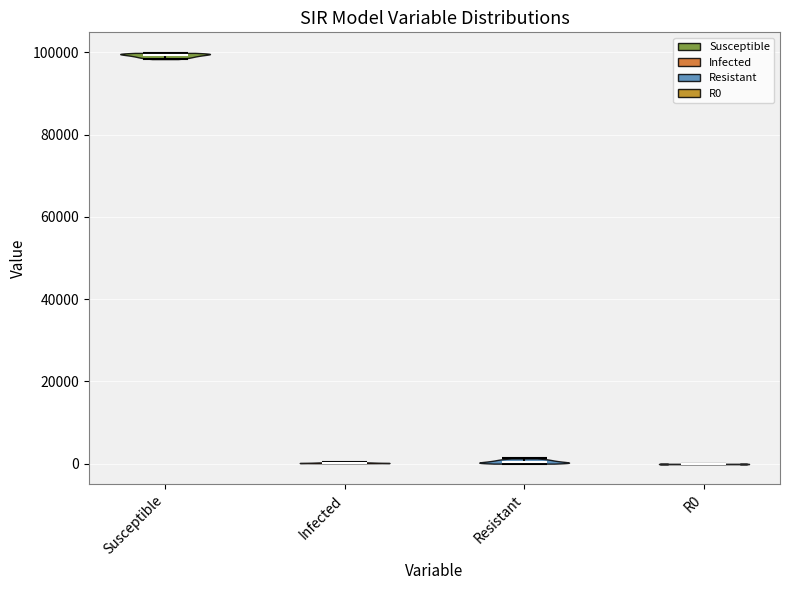

What is the lowest point the violin for Resistant reaches on the y-axis? The values are not printed on the chart, so give them approximately, as read against the axis.

0